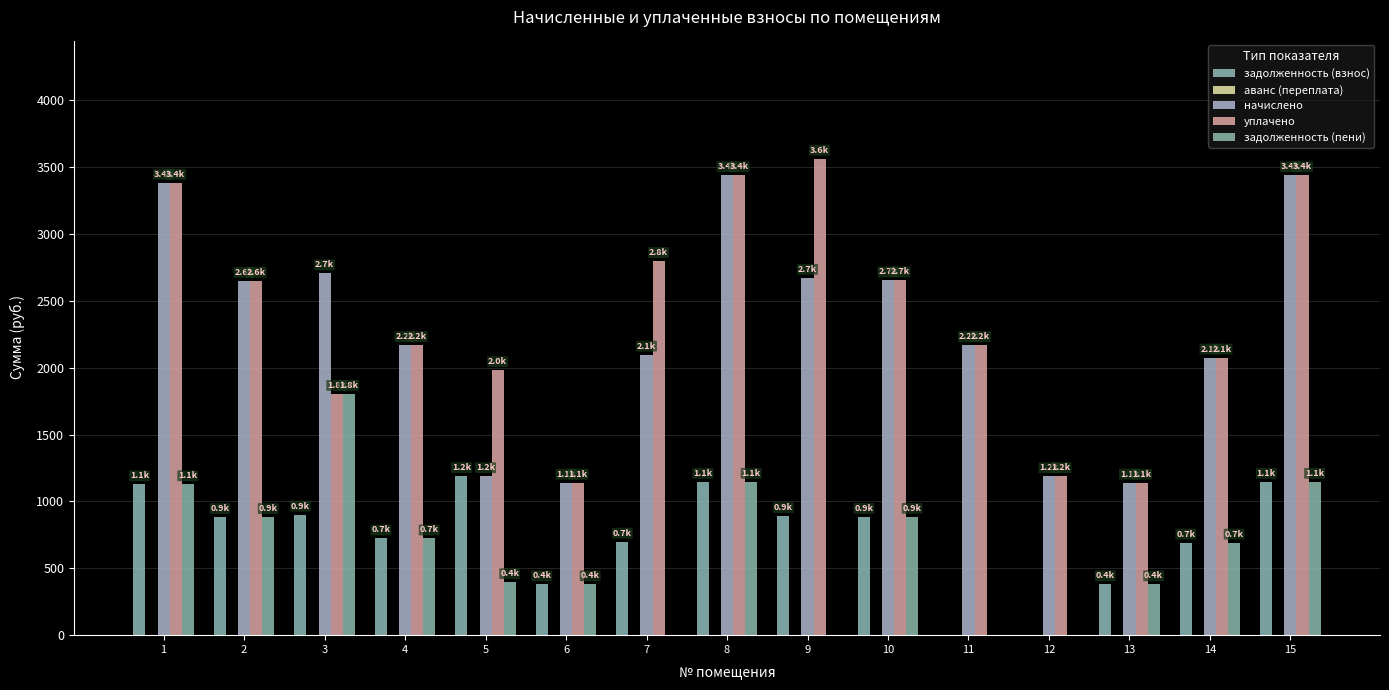

Are the bars grouped side by side (vs. stacked)?

Yes